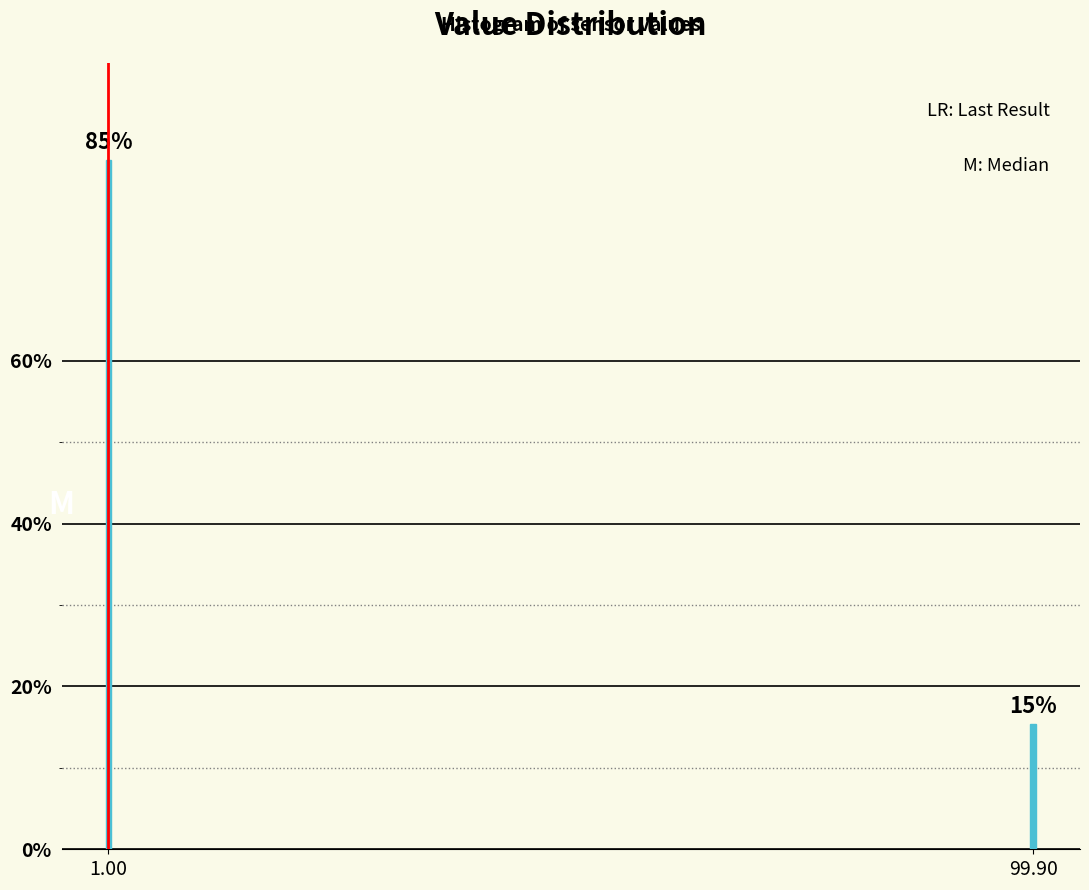

What is the smallest value displayed?

15.4